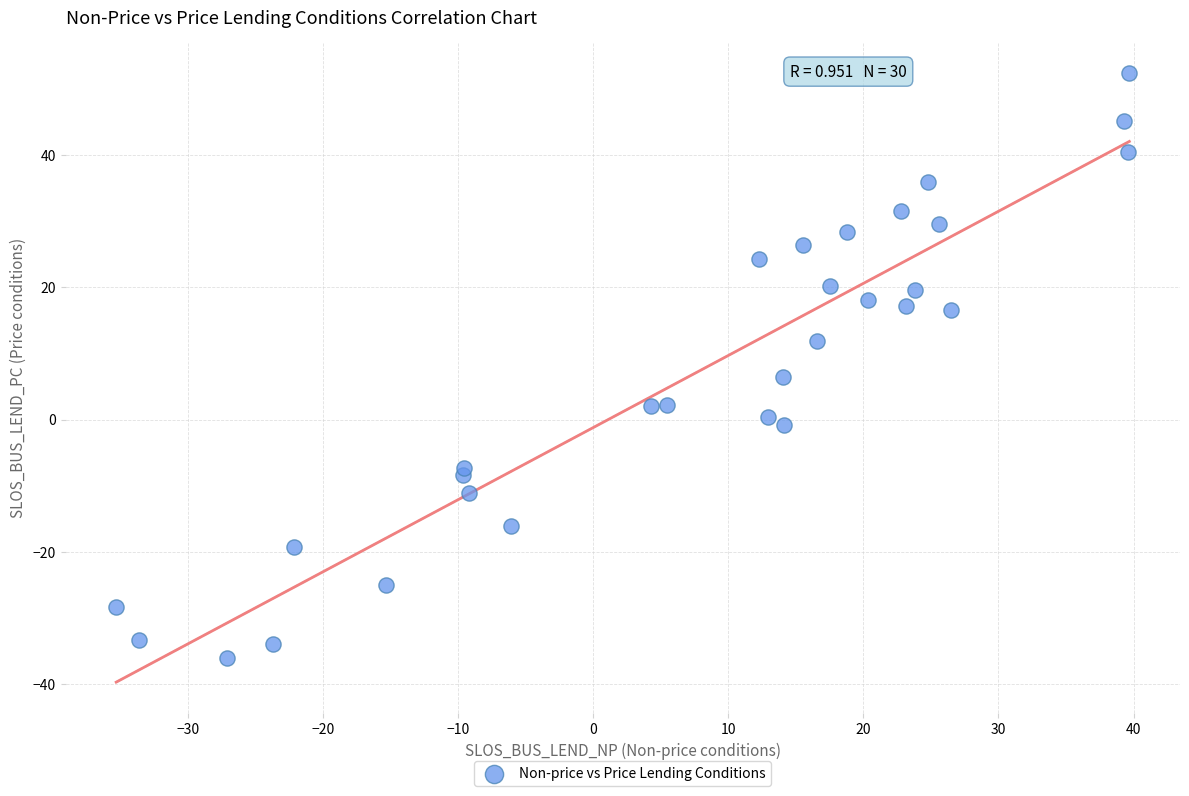

What is the range of Y values (max minus min)?

88.2